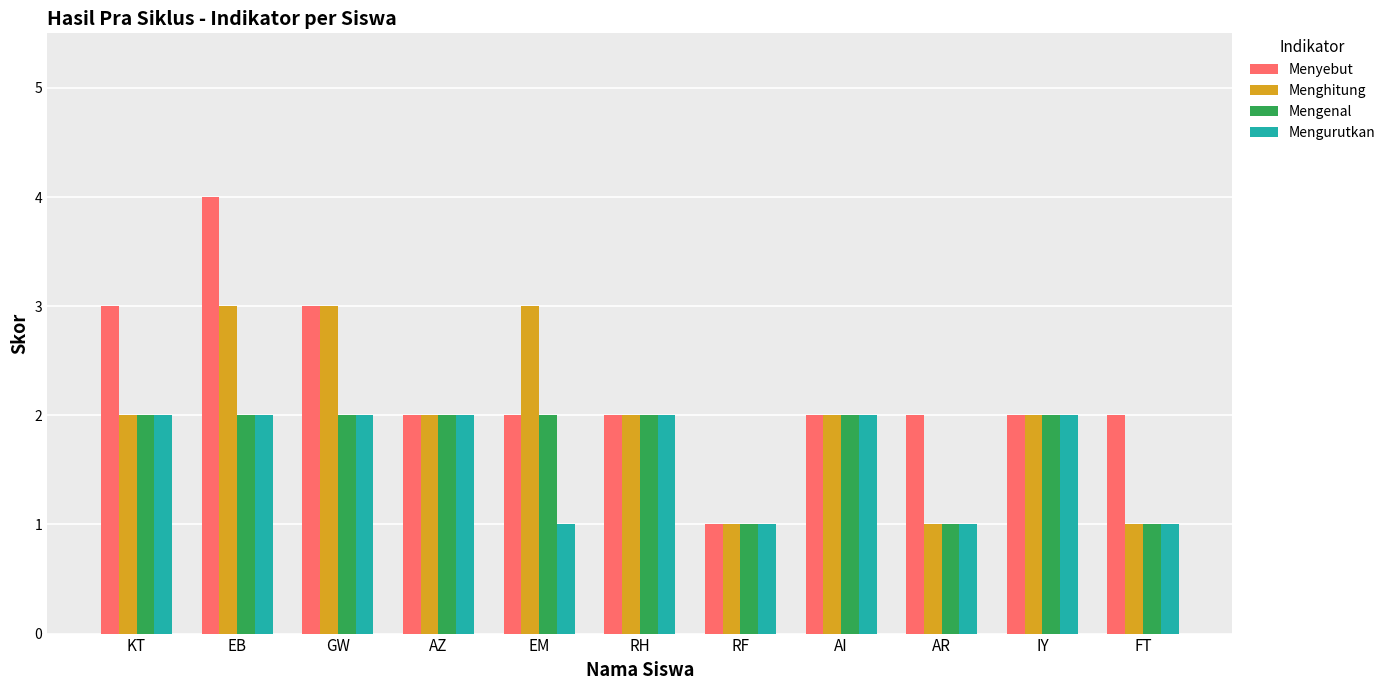

Reading right to left, extract all data points from this chart.

Menyebut: 2	2	2	2	1	2	2	2	3	4	3
Menghitung: 1	2	1	2	1	2	3	2	3	3	2
Mengenal: 1	2	1	2	1	2	2	2	2	2	2
Mengurutkan: 1	2	1	2	1	2	1	2	2	2	2